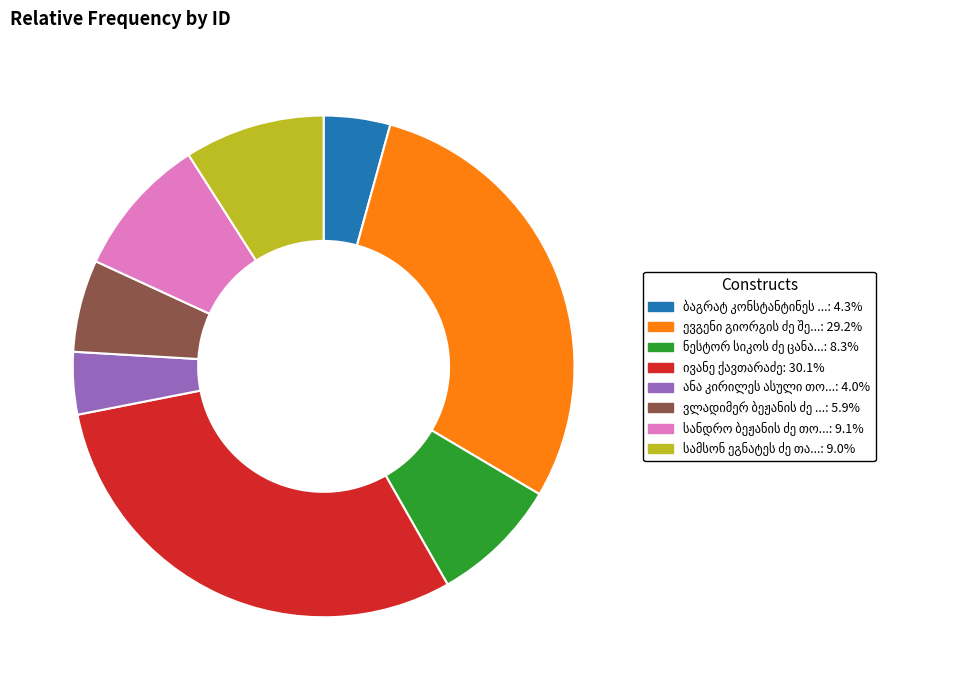

Is there any slice that represents more than half of the pie?

No